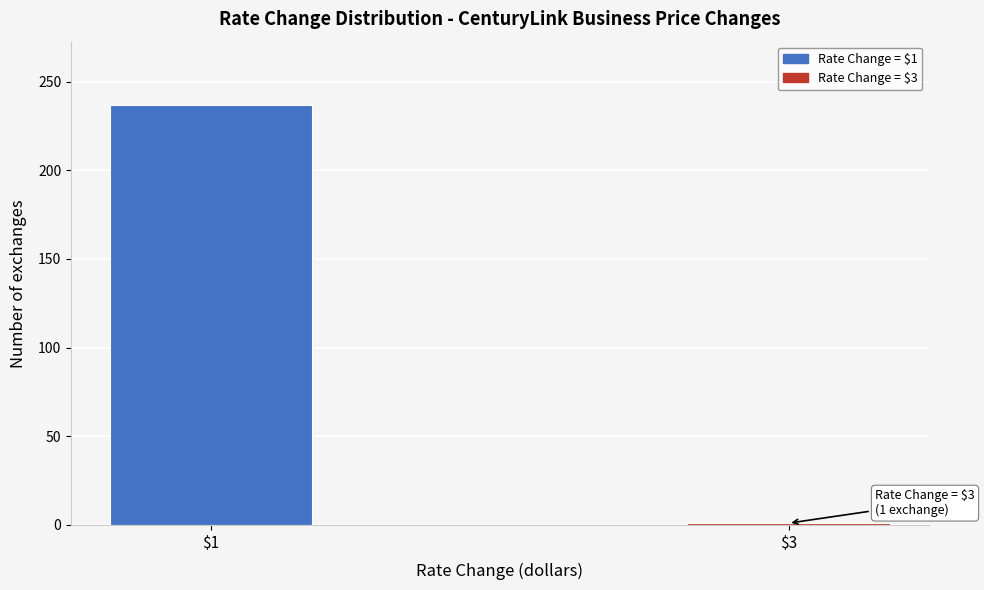

Reading left to right, extract all data points from this chart.

237	1